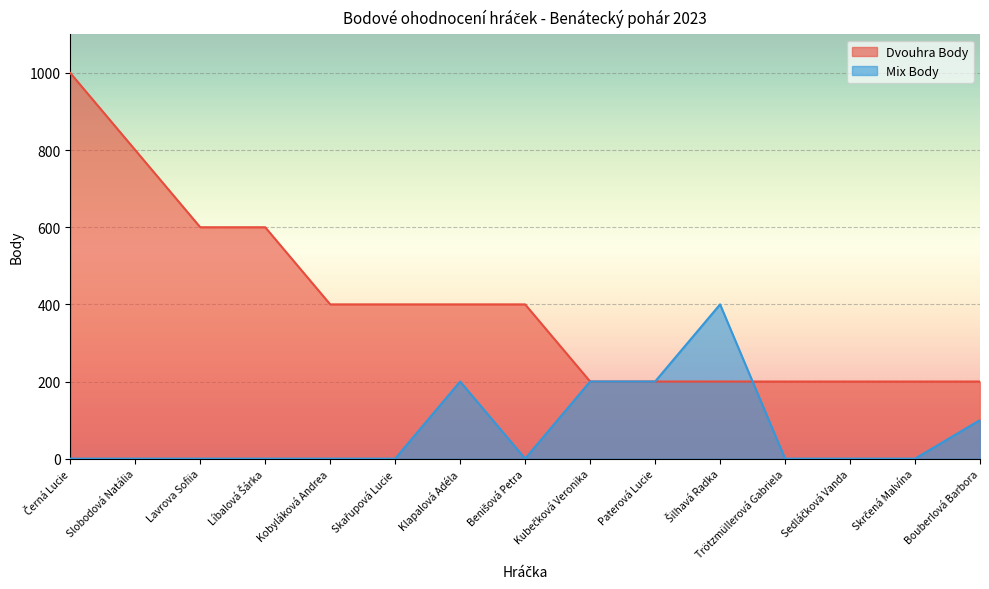

At which label does Mix Body reach its peak?

Šilhavá Radka